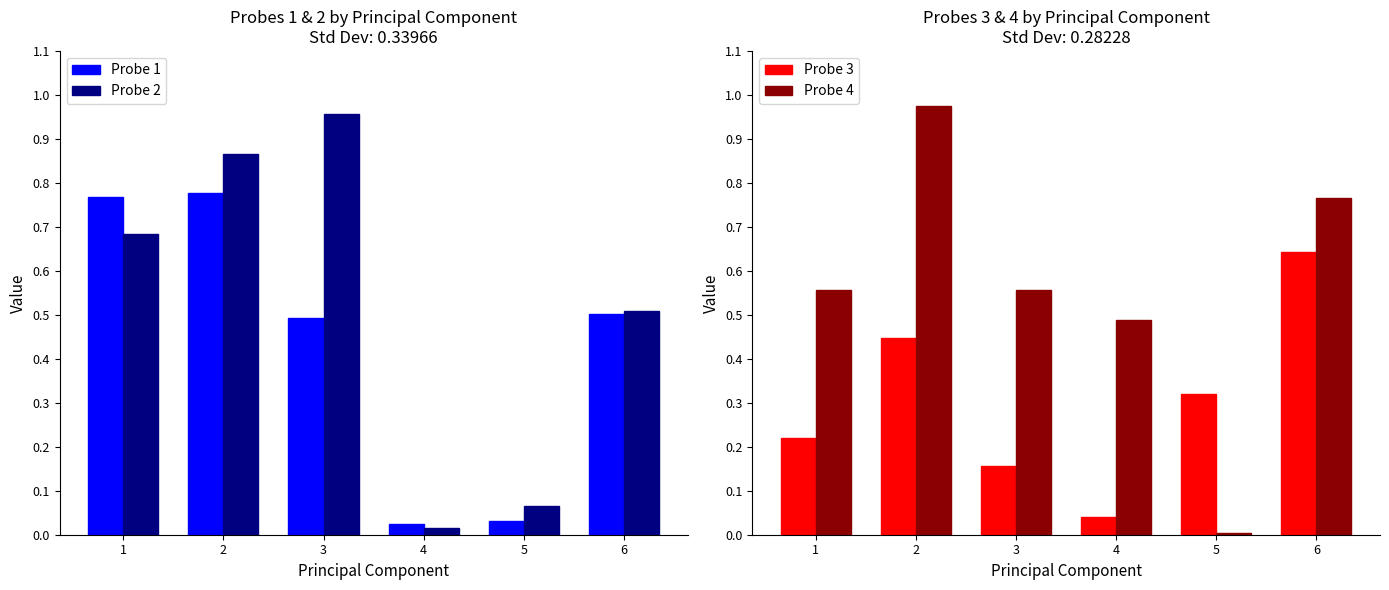

What is the value of the Probe 1 bar at the 2nd from the left?

0.8